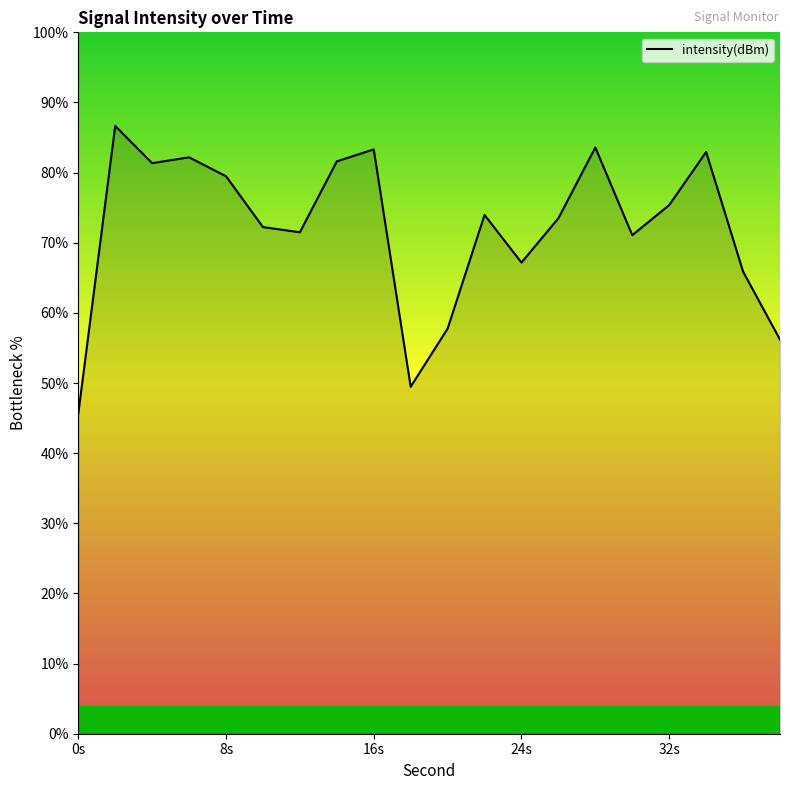

What is the maximum value shown in the chart?

86.6